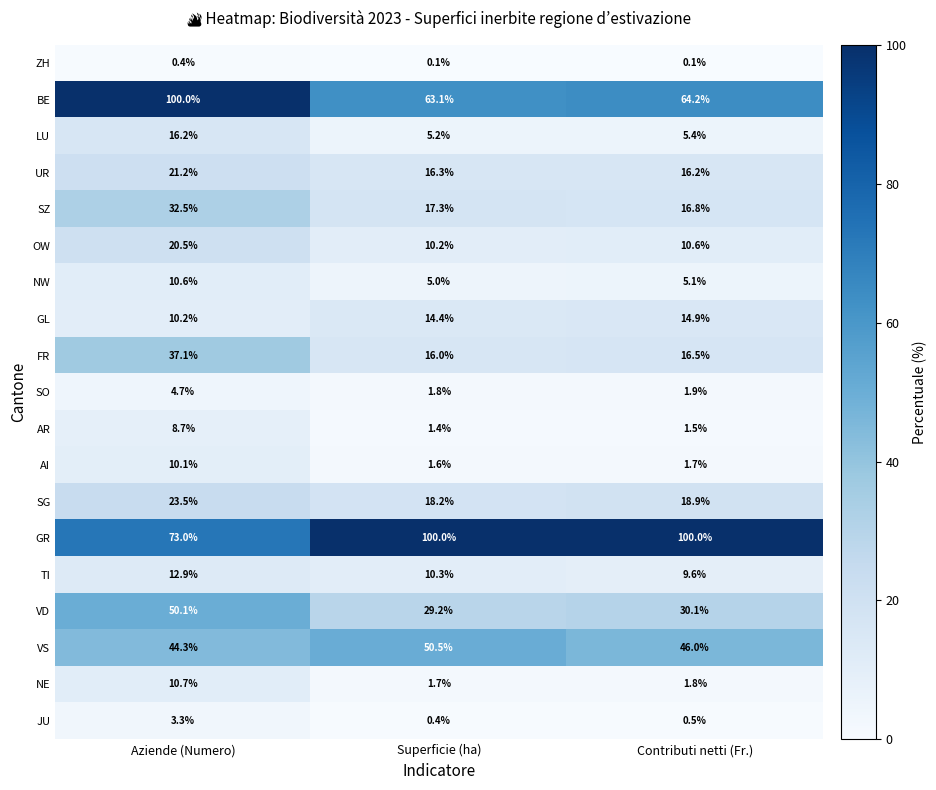

Rank the categories by BE value from lowest to highest.

Superficie (ha), Contributi netti (Fr.), Aziende (Numero)